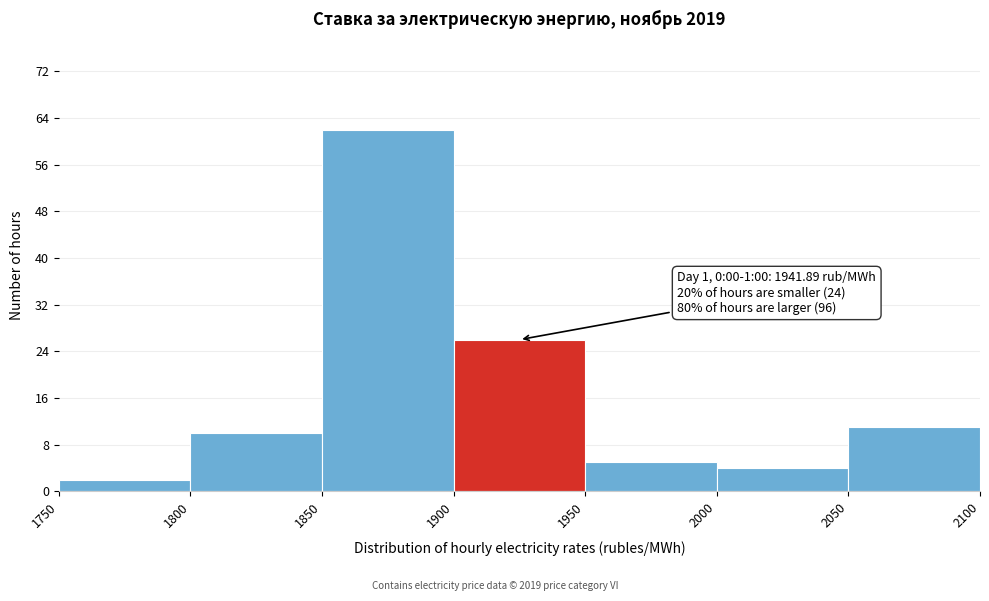

Over which range of the x-axis is the bar tallest?

1850 to 1900